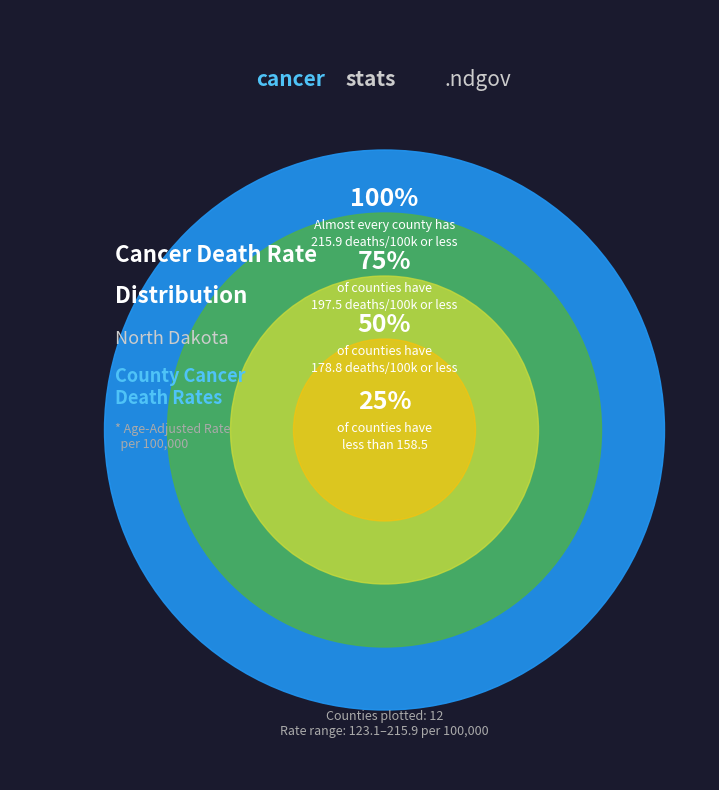

The Barnes County slice represents 17% of the pie. True or false?

False